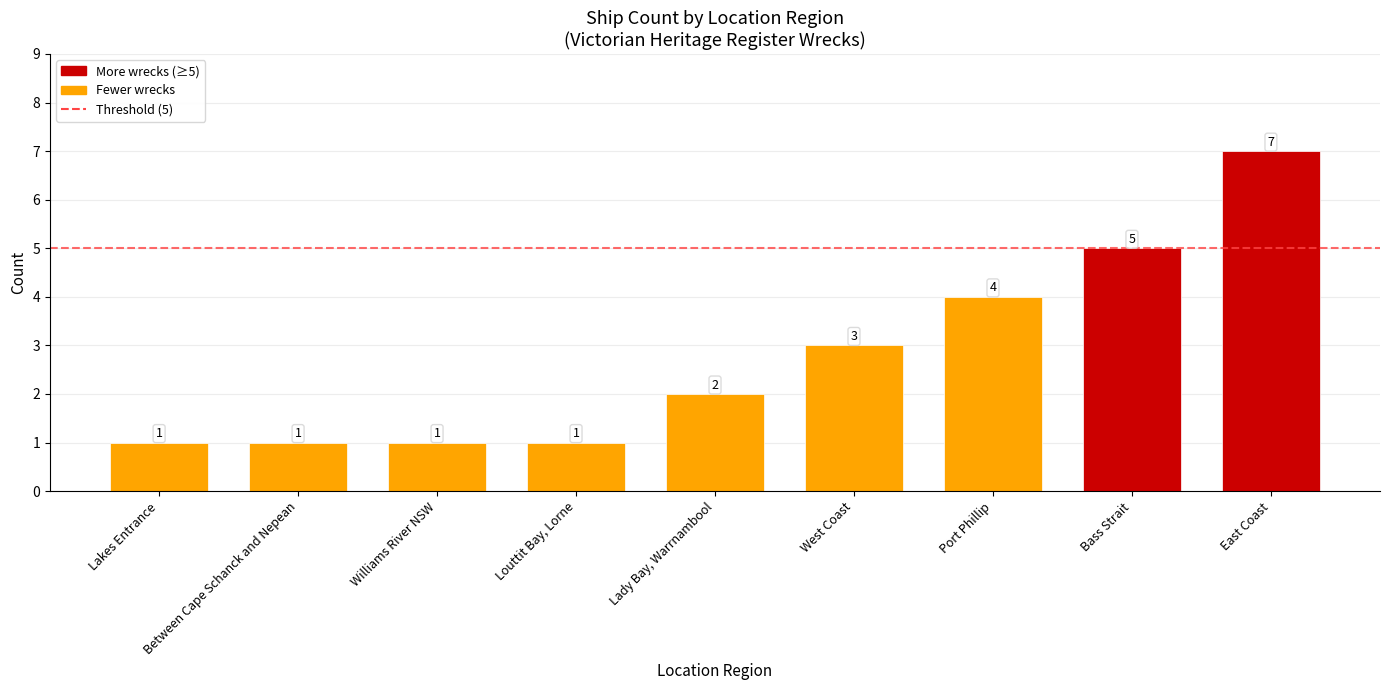

Reading left to right, transcribe all the data shown in this chart.

Lakes Entrance=1	Between Cape Schanck and Nepean=1	Williams River NSW=1	Louttit Bay, Lorne=1	Lady Bay, Warrnambool=2	West Coast=3	Port Phillip=4	Bass Strait=5	East Coast=7